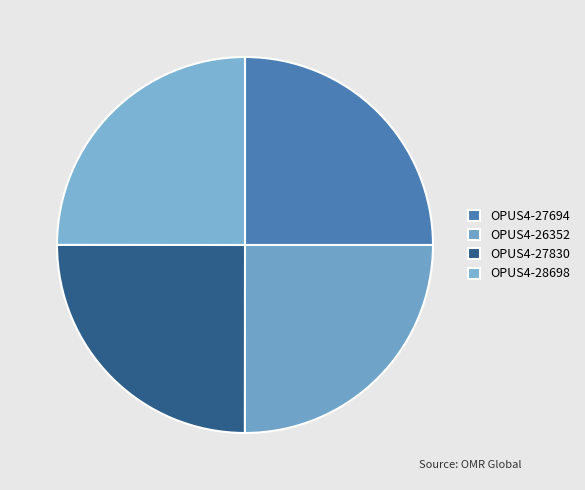

To the nearest percent, what is the average slice percentage?

25%